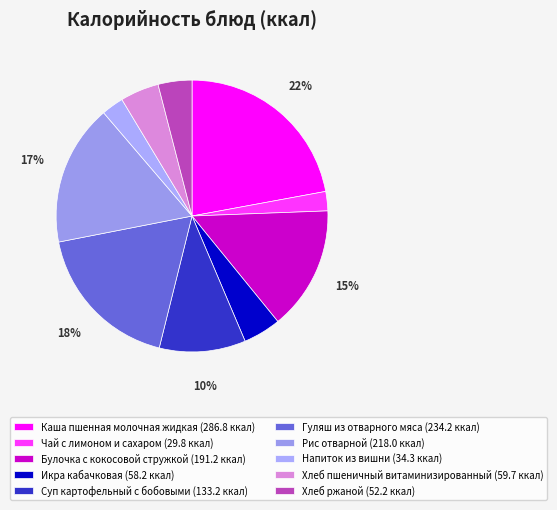

Count the number of slices in the pie.

10